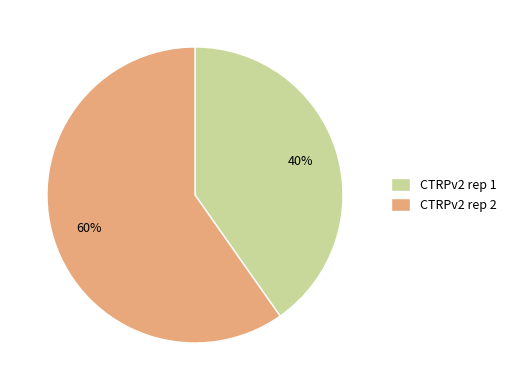

Count the number of slices in the pie.

2